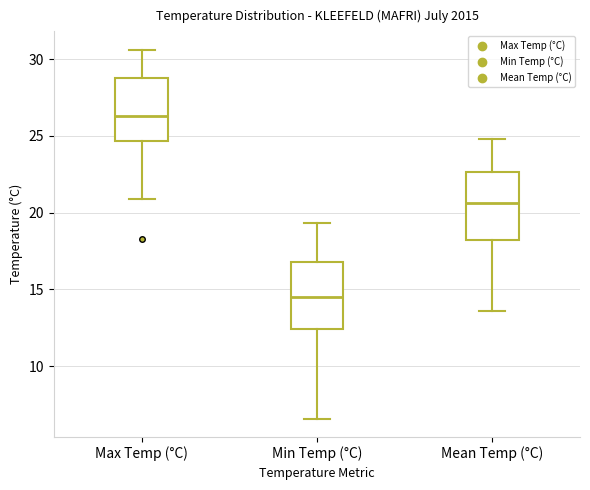

Reading left to right, transcribe this box plot: for each box, give where its median line is, the range the box spans, and where its two whiskers end, as read against the y-axis. The values are not printed on the chart, so give them approximately, as read against the axis.

Max Temp (°C): median 26.5, box 24.5 to 29.0, whiskers 21.0 to 30.5
Min Temp (°C): median 14.5, box 12.5 to 17.0, whiskers 6.5 to 19.5
Mean Temp (°C): median 20.5, box 18.5 to 22.5, whiskers 13.5 to 25.0